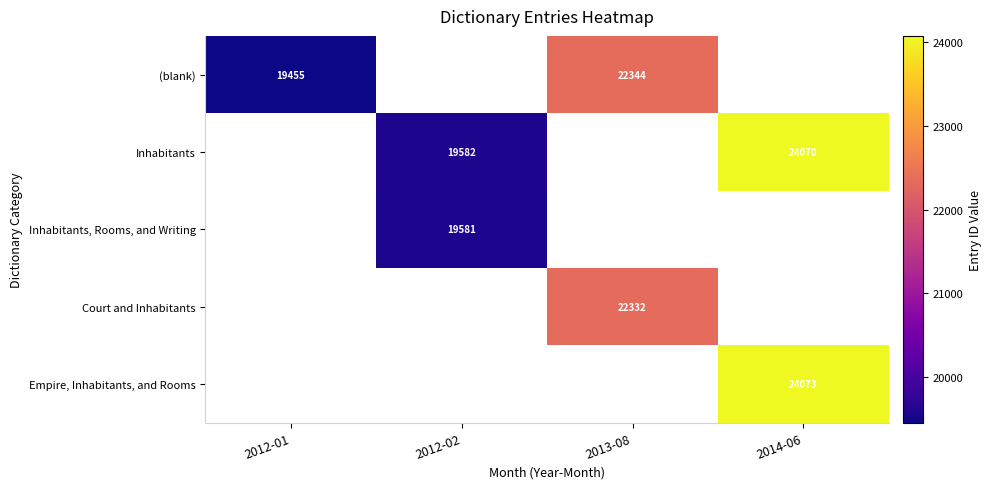

At how many categories does at least one series exceed 20967?

2